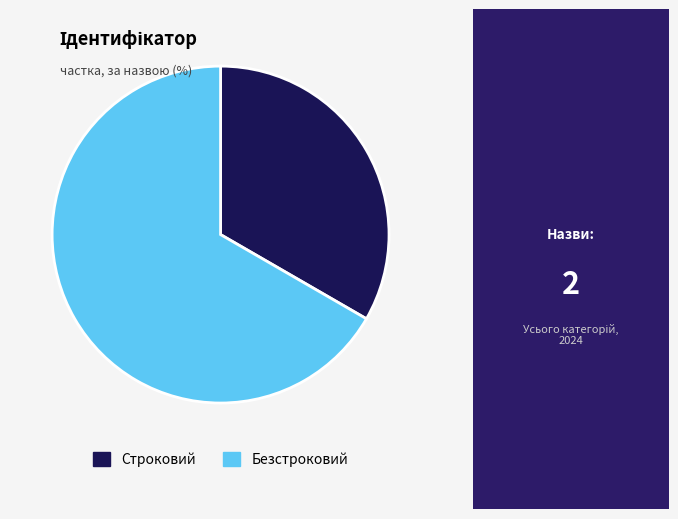

Is the sum of Строковий and Безстроковий greater than half?

Yes